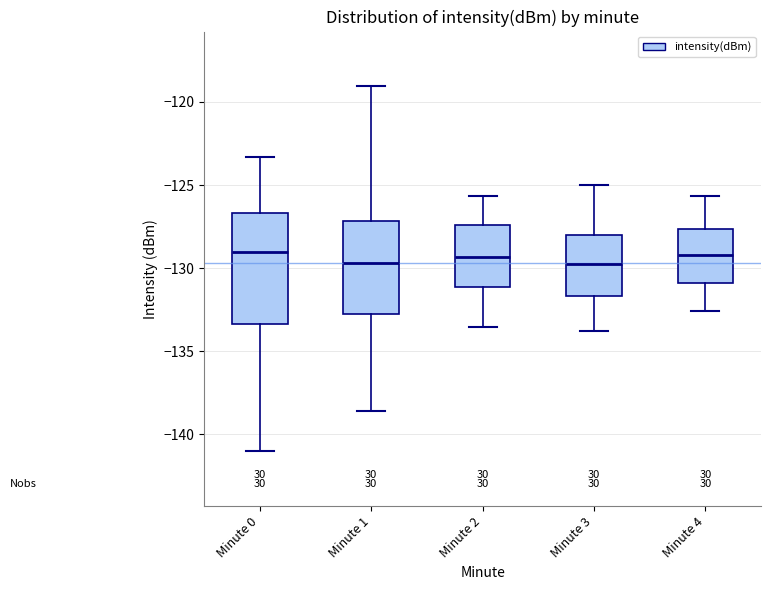

Where does the median line of the box for Minute 2 sit on the y-axis? The values are not printed on the chart, so give them approximately, as read against the axis.

-129.5